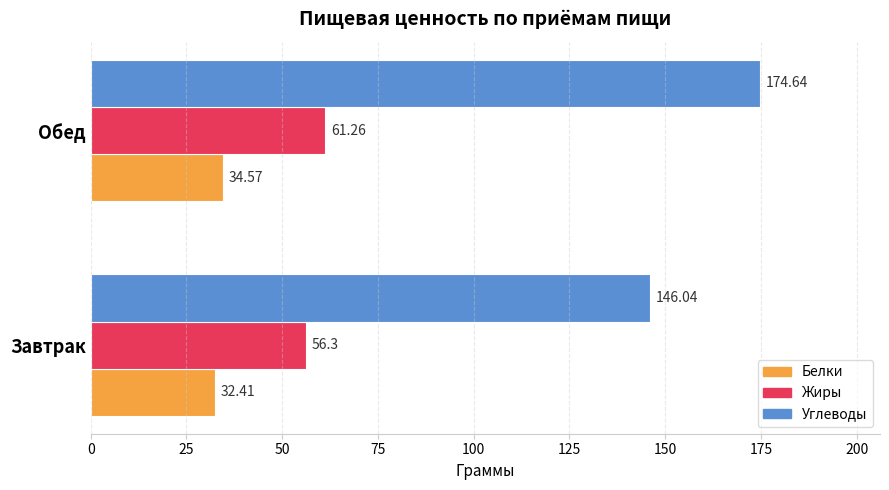

Rank the series by their average value, from highest to lowest.

Углеводы, Жиры, Белки